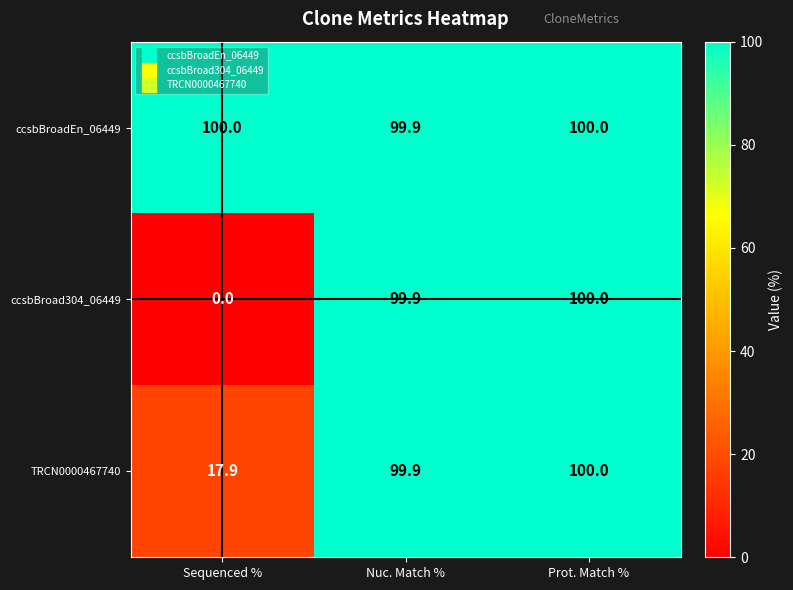

Where is ccsbBroad304_06449 nearest to the value 50?

Nuc. Match %